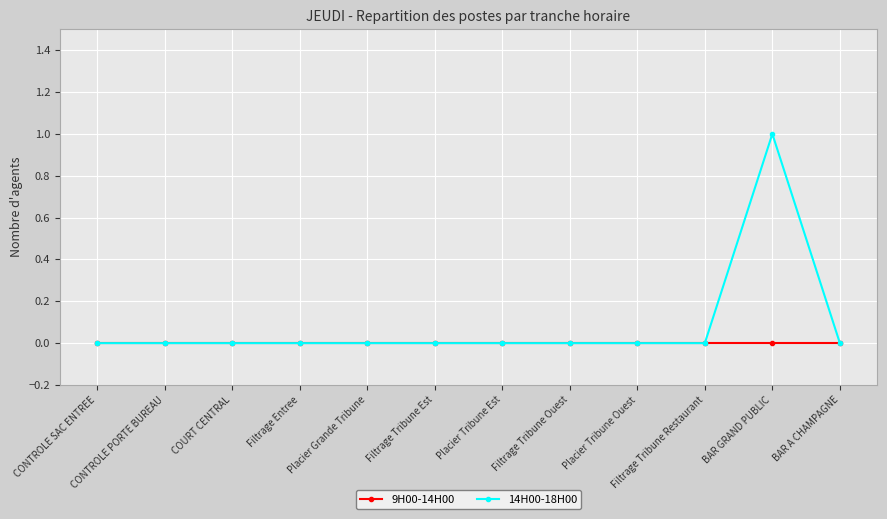

How many lines are shown in the chart?

2